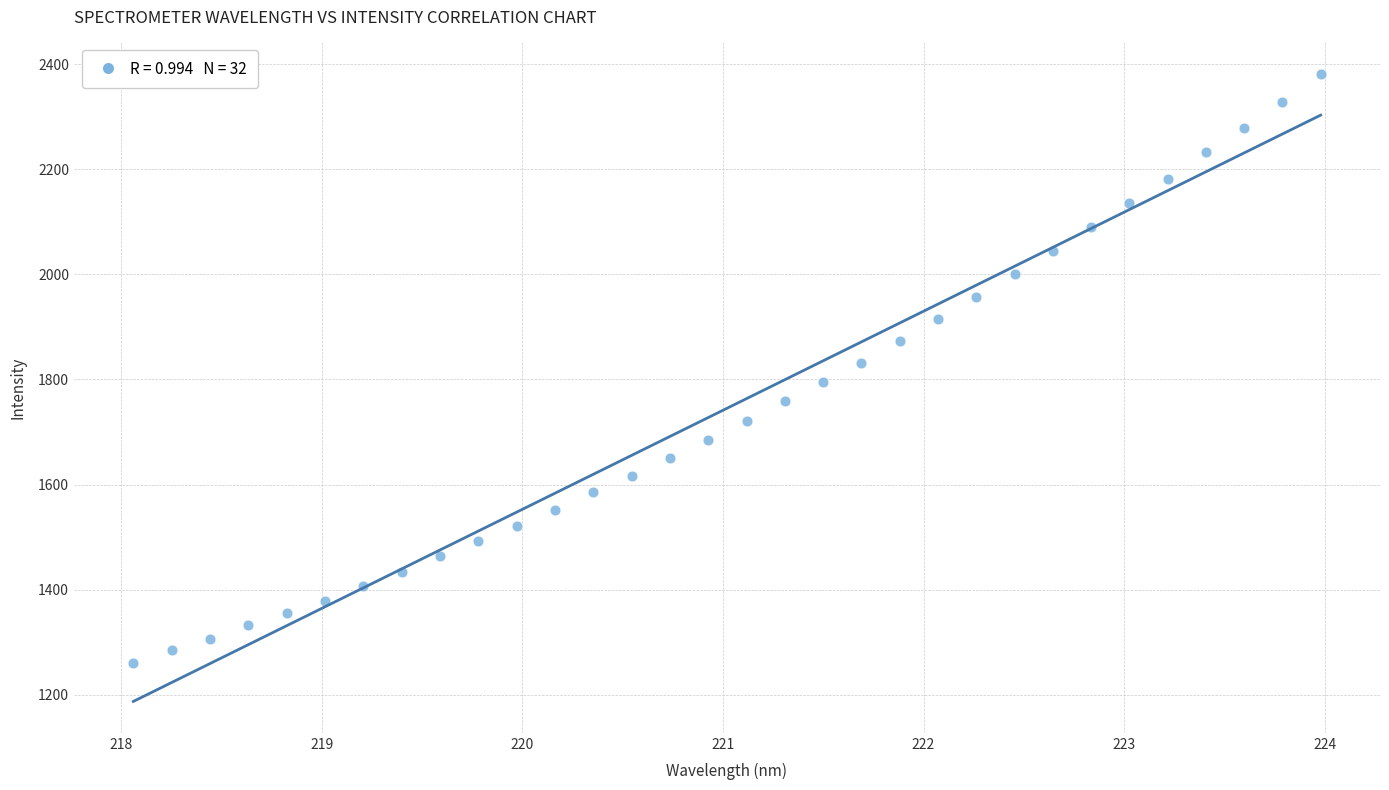

What is the range of X values (max minus min)?

5.9